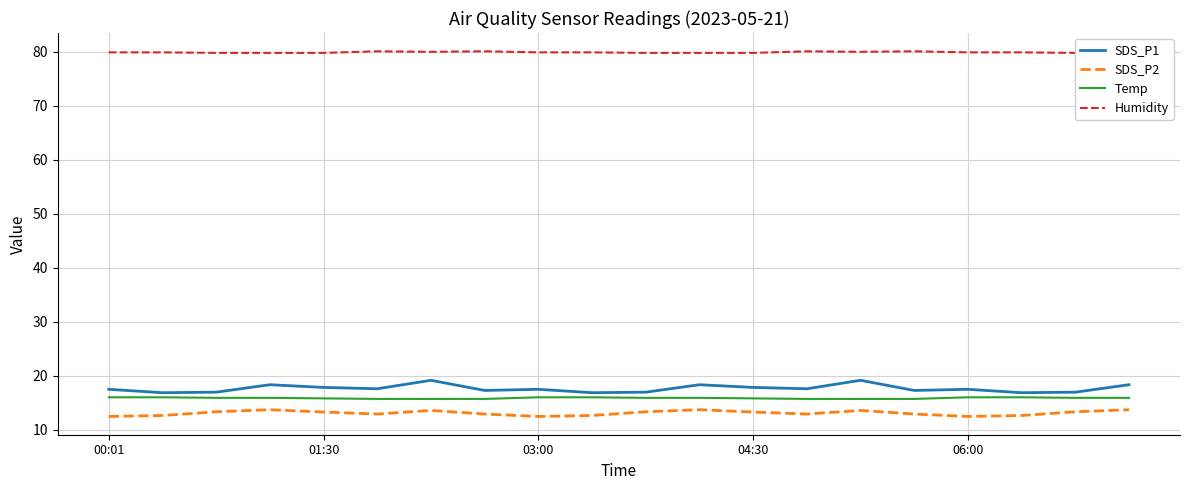

The SDS_P2 series shows 18.2 at 13. True or false?

False